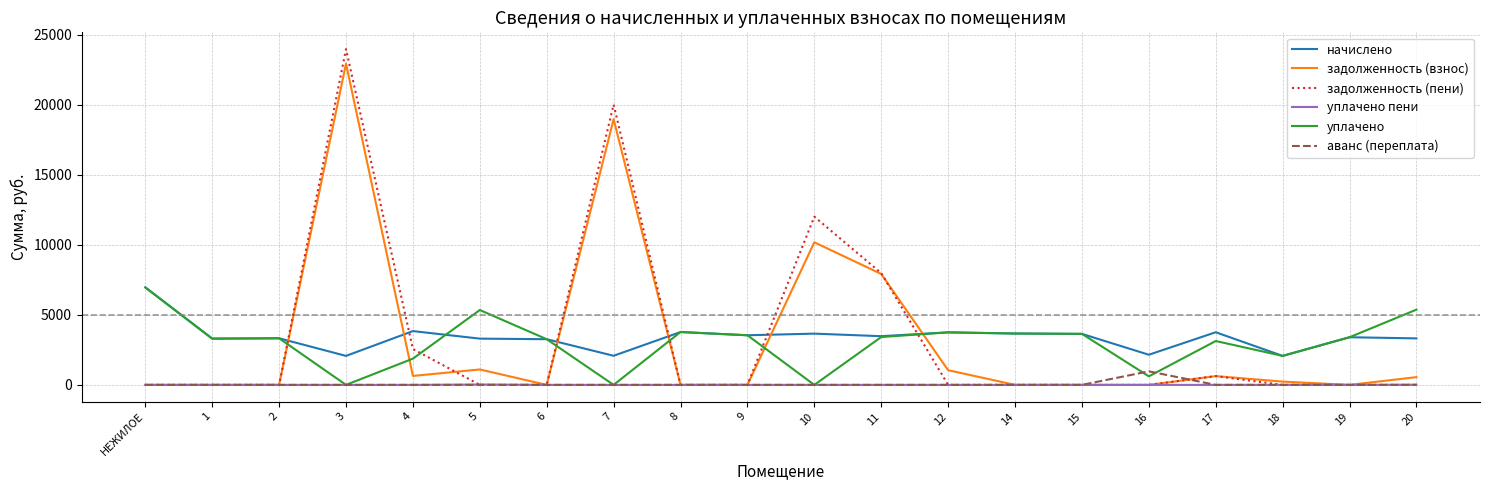

What is the sum of the задолженность (взнос) values at 4 and 11?

8562.4